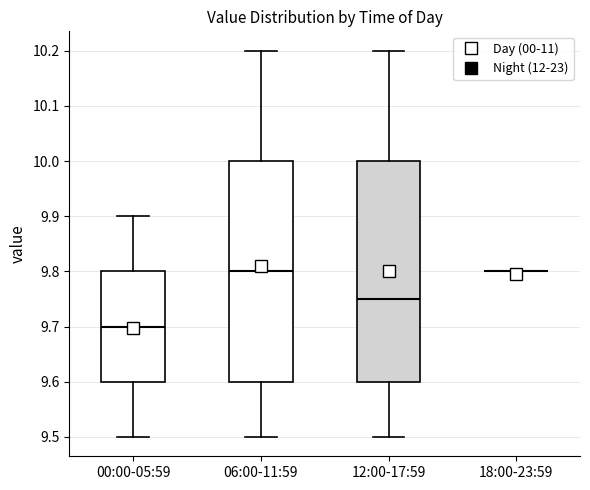

Reading left to right, transcribe this box plot: for each box, give where its median line is, the range the box spans, and where its two whiskers end, as read against the y-axis. The values are not printed on the chart, so give them approximately, as read against the axis.

00:00-05:59: median 9.70, box 9.60 to 9.80, whiskers 9.50 to 9.90
06:00-11:59: median 9.80, box 9.60 to 10.00, whiskers 9.50 to 10.20
12:00-17:59: median 9.75, box 9.60 to 10.00, whiskers 9.50 to 10.20
18:00-23:59: box collapsed to a line at 9.80, whiskers 9.80 to 9.80